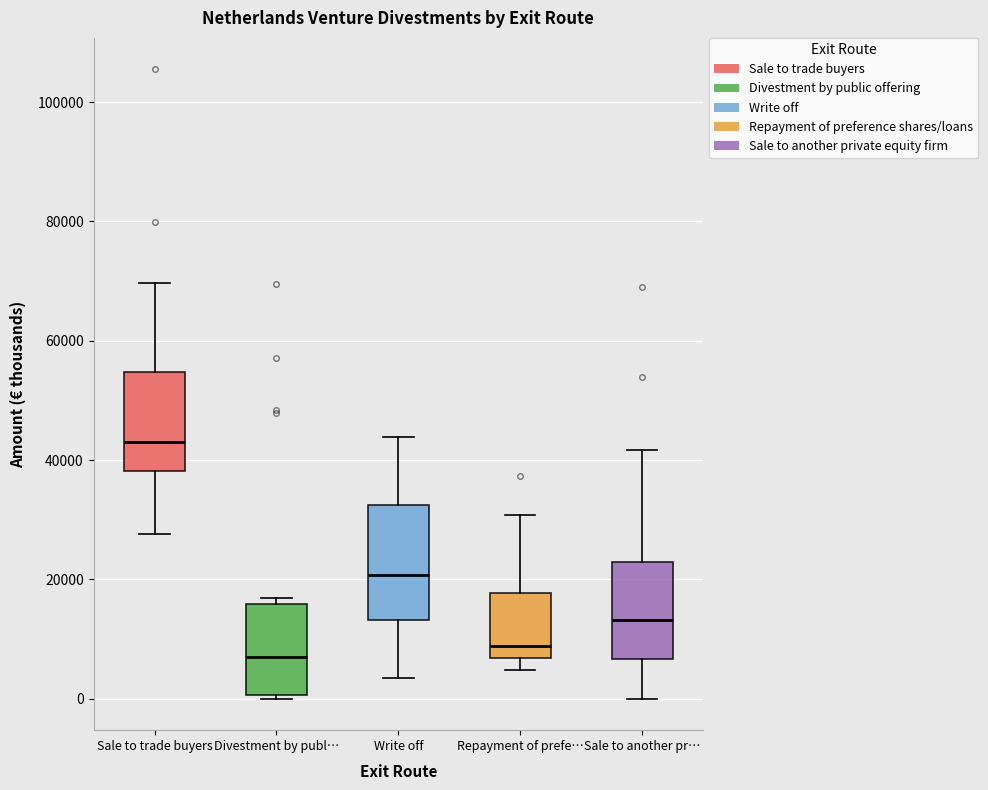

Reading left to right, read every box against the y-axis: the position of its median line, the range the box covers, and the ends of its whiskers. The values are not printed on the chart, so give them approximately, as read against the axis.

Sale to trade buyers: median 44000, box 38000 to 54000, whiskers 28000 to 70000
Divestment by publ…: median 8000, box 0 to 16000, whiskers 0 (just below the box's lower edge) to 16000 (just above the box's upper edge)
Write off: median 20000, box 14000 to 32000, whiskers 4000 to 44000
Repayment of prefe…: median 8000, box 6000 to 18000, whiskers 4000 to 30000
Sale to another pr…: median 14000, box 6000 to 22000, whiskers 0 to 42000